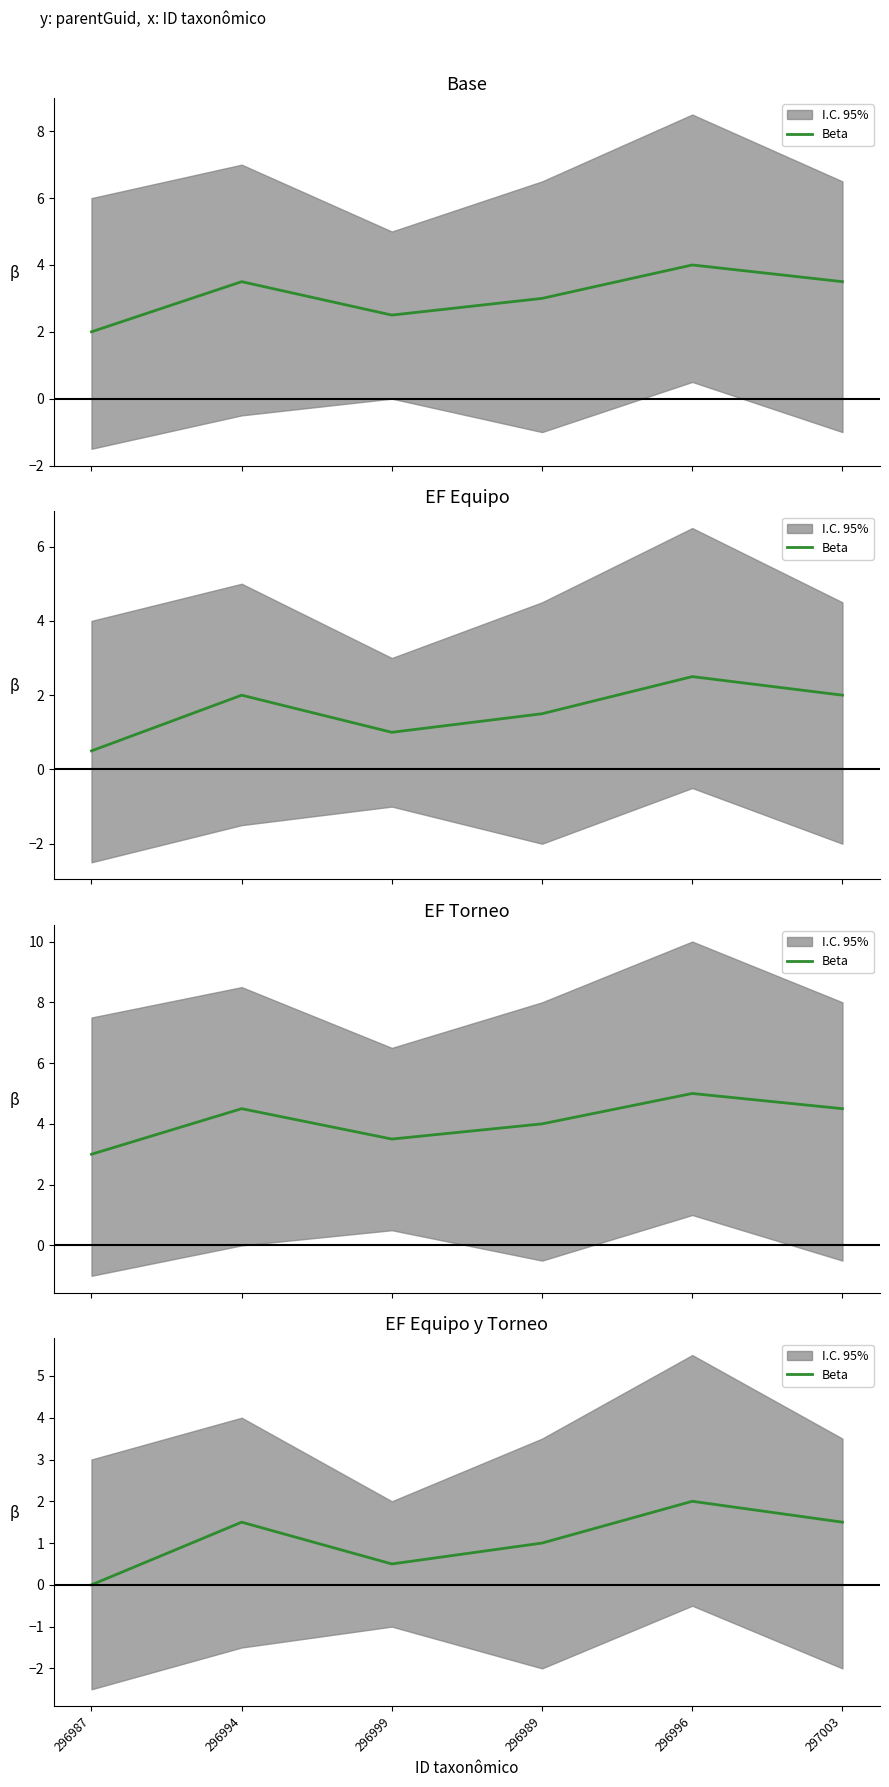

Is it true that the value at 297003 is 1.5?

True